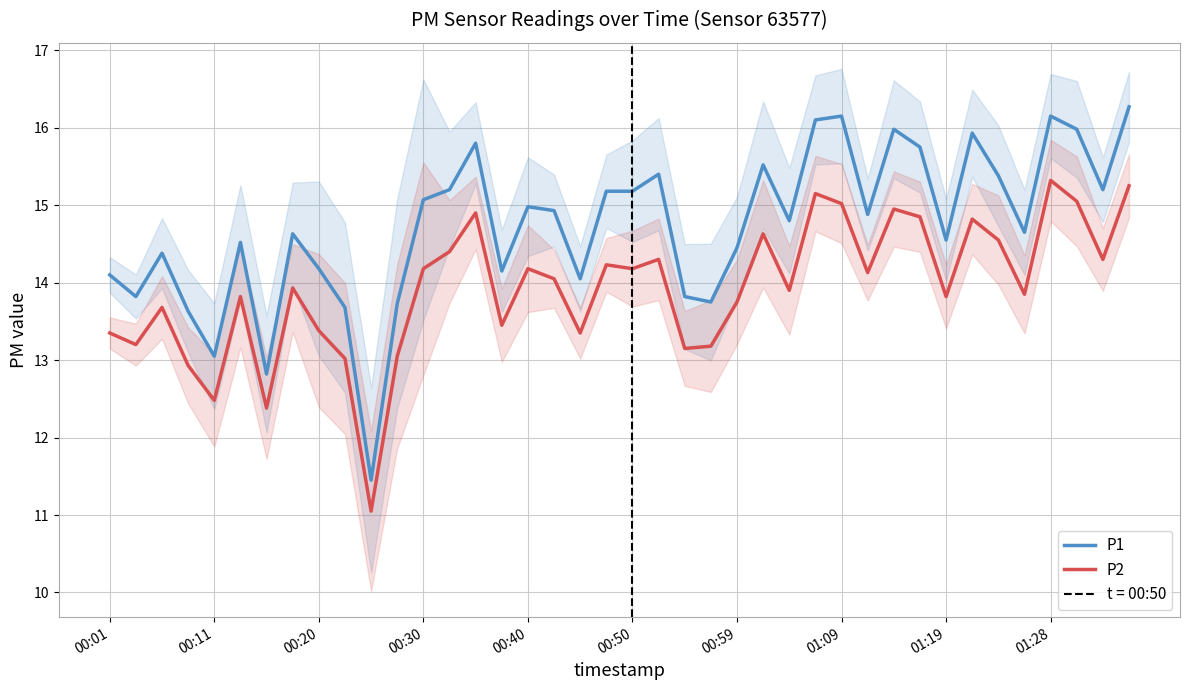

Where does the P2 series first go above 14?

00:30